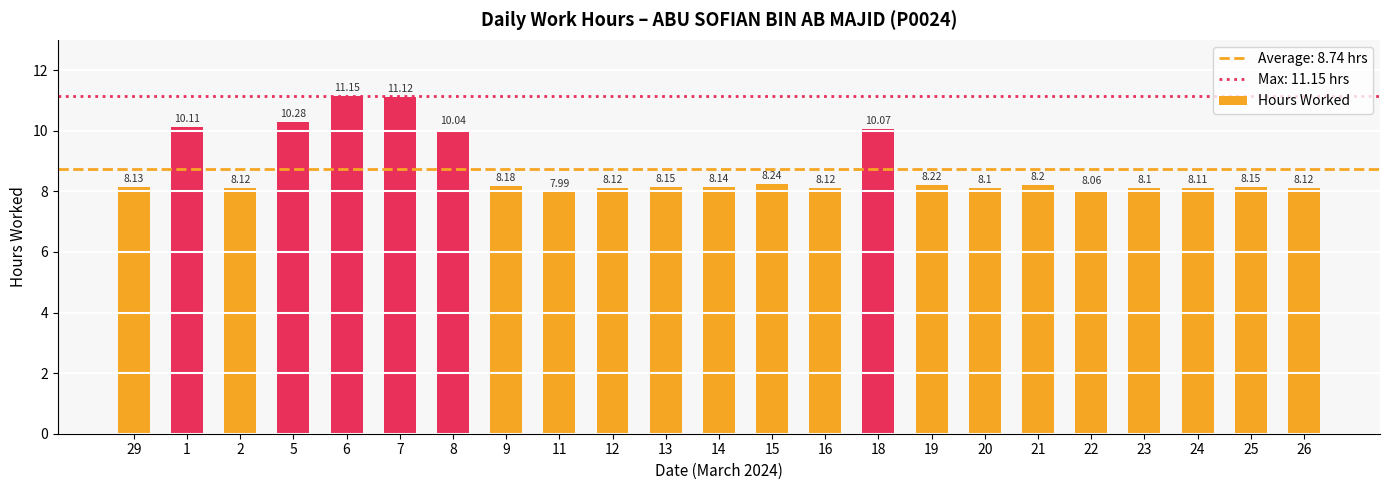

What is the difference between the maximum and minimum values?

3.2